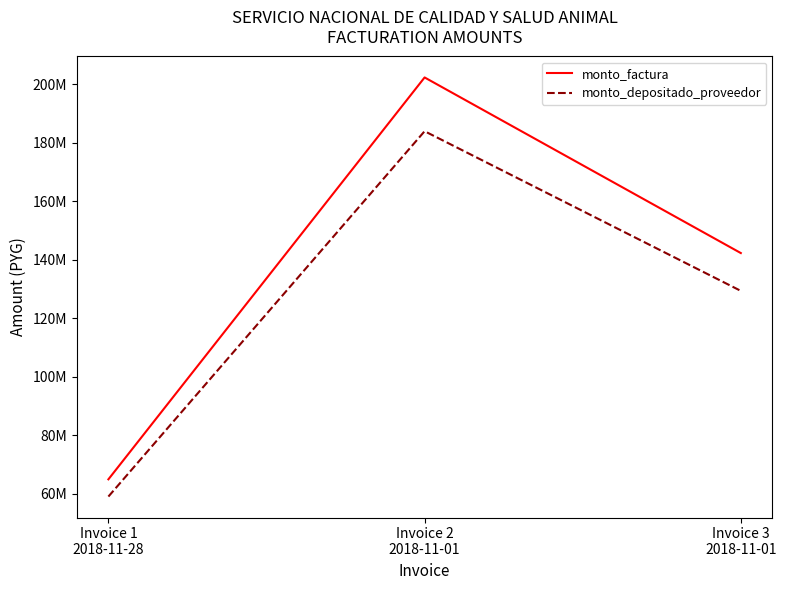

At which category is the sum across all series the highest?

Invoice 2
2018-11-01